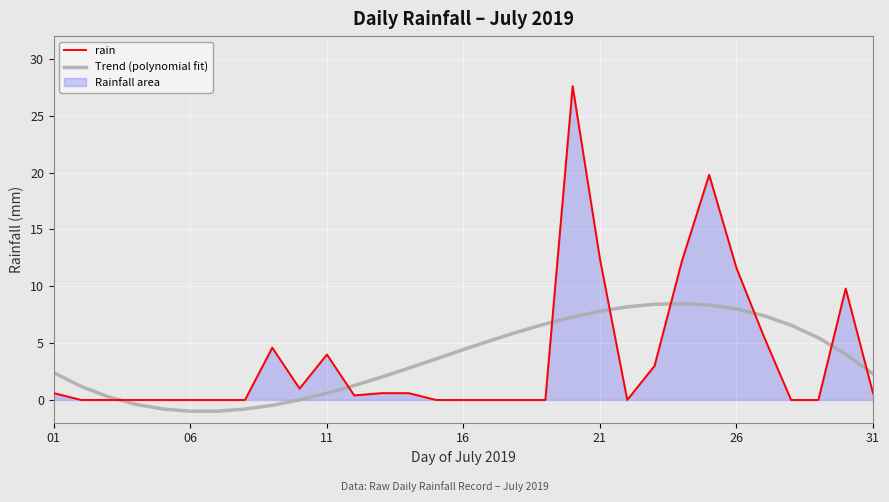

What is the difference between the second highest and second lowest values in the rain series?

19.8